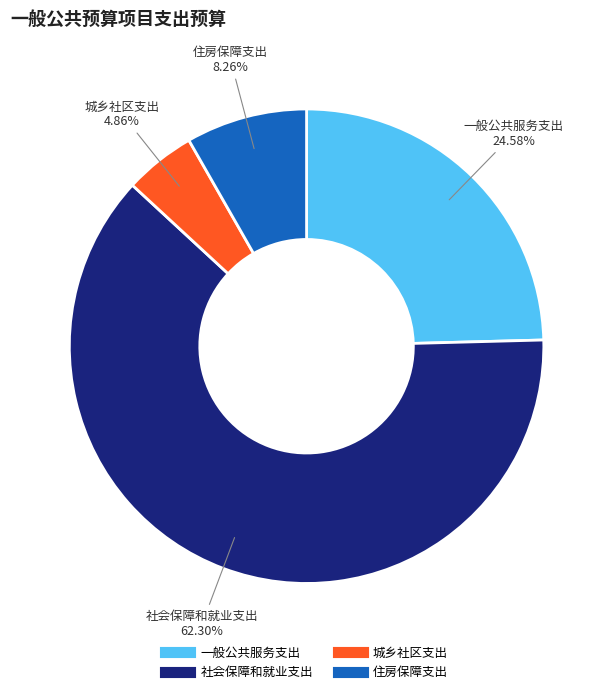

What is the majority slice?

社会保障和就业支出